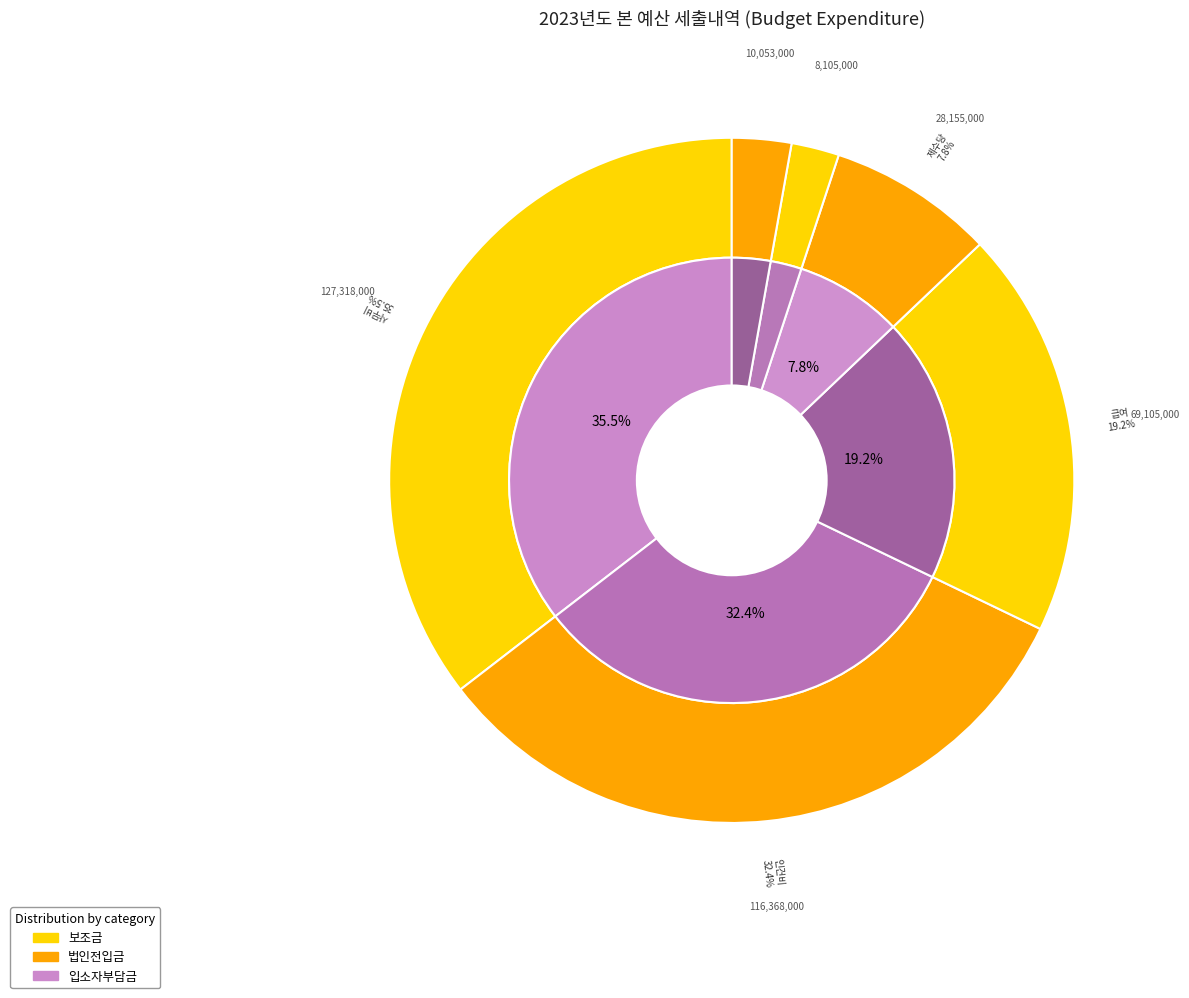

True or false: 인건비 accounts for 27% of the total.

False